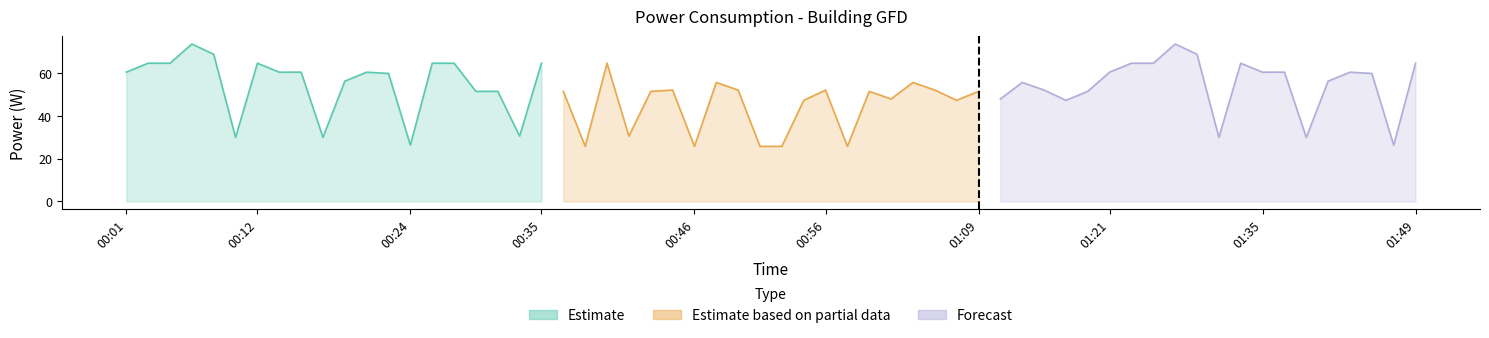

Which series has the largest total across all categories?

Estimate